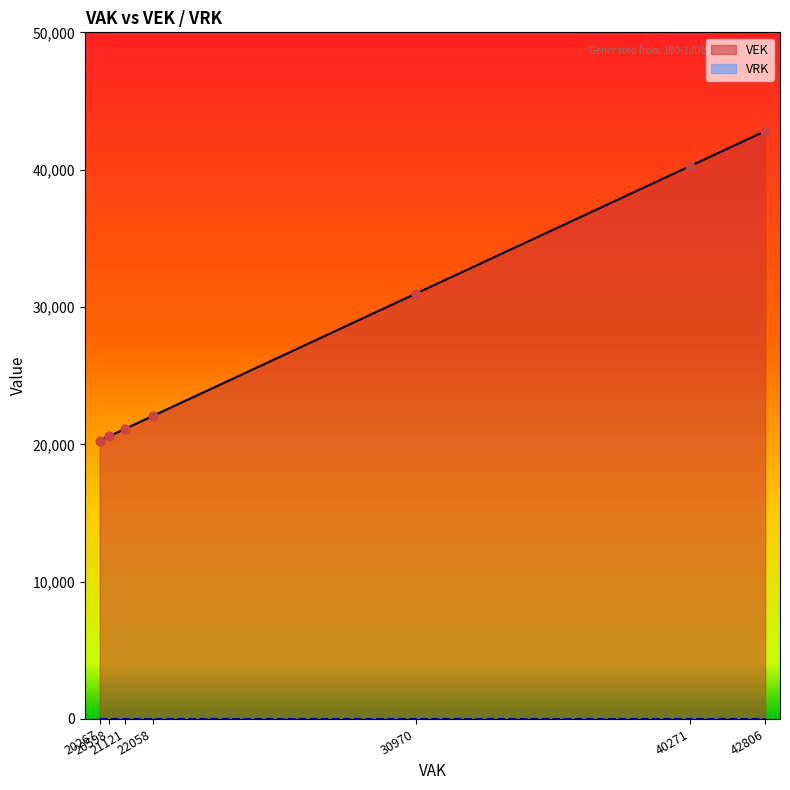

Which series has the largest total across all categories?

VEK